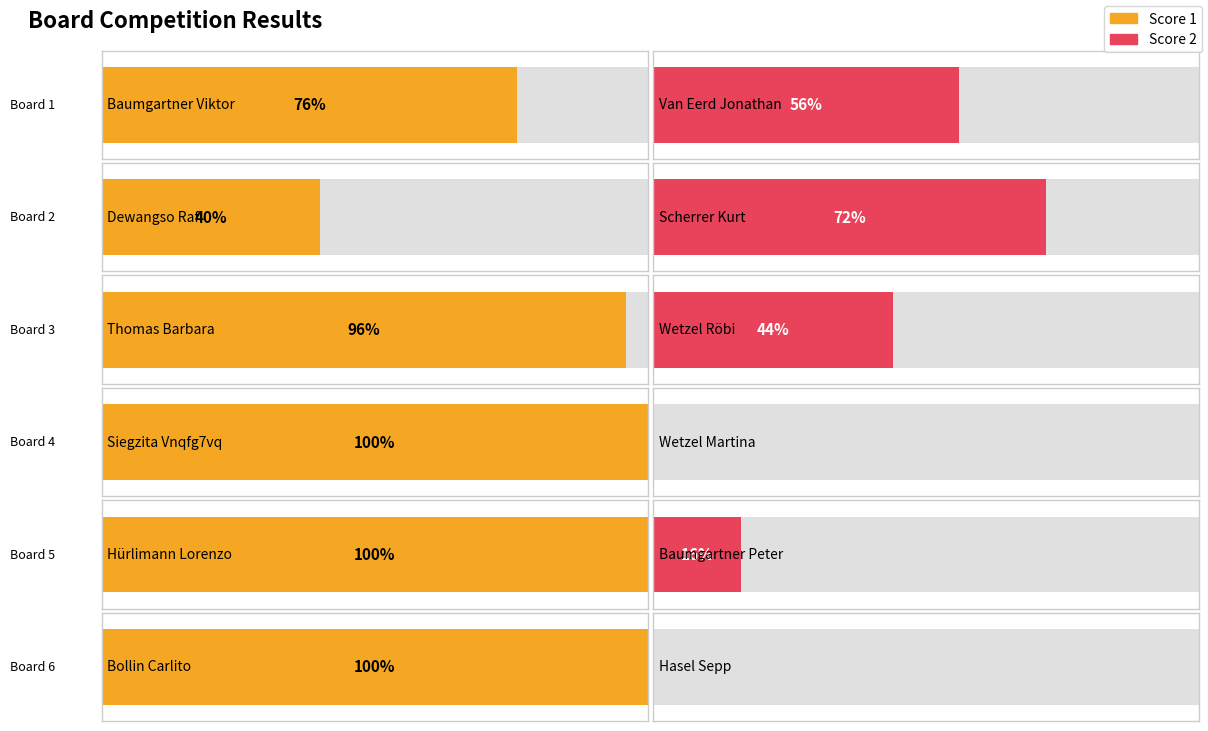

List the series in order of their overall mean, highest first.

Score 1, Score 2